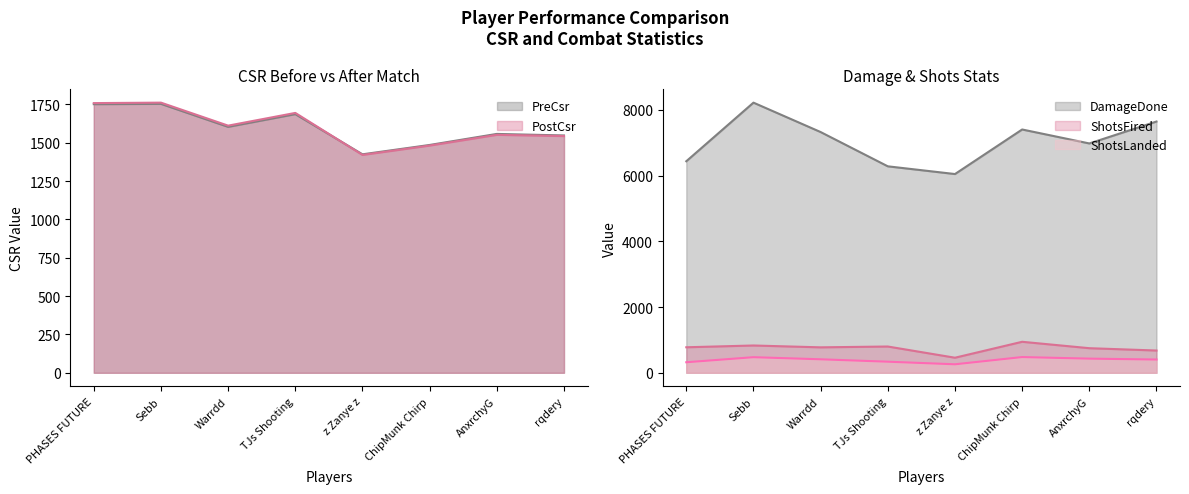

How many times do PreCsr and PostCsr cross each other?

1